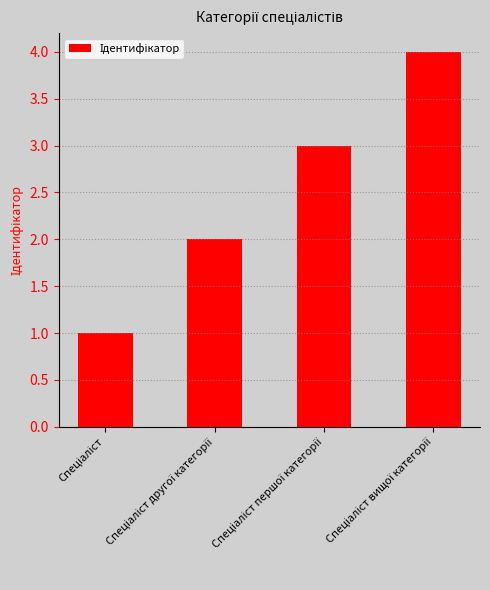

What is the sum of all values?

10